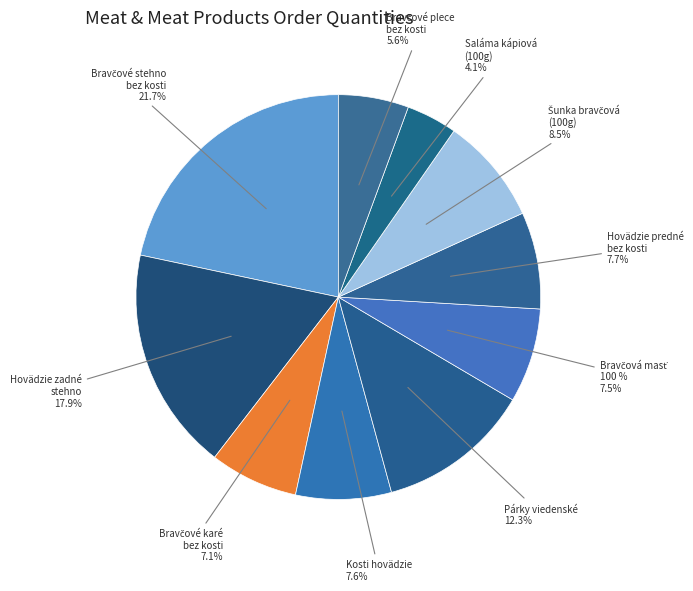

To the nearest percent, what is the difference between the kosti hovädzie and bravčové plece bez kosti slice percentages?

2%